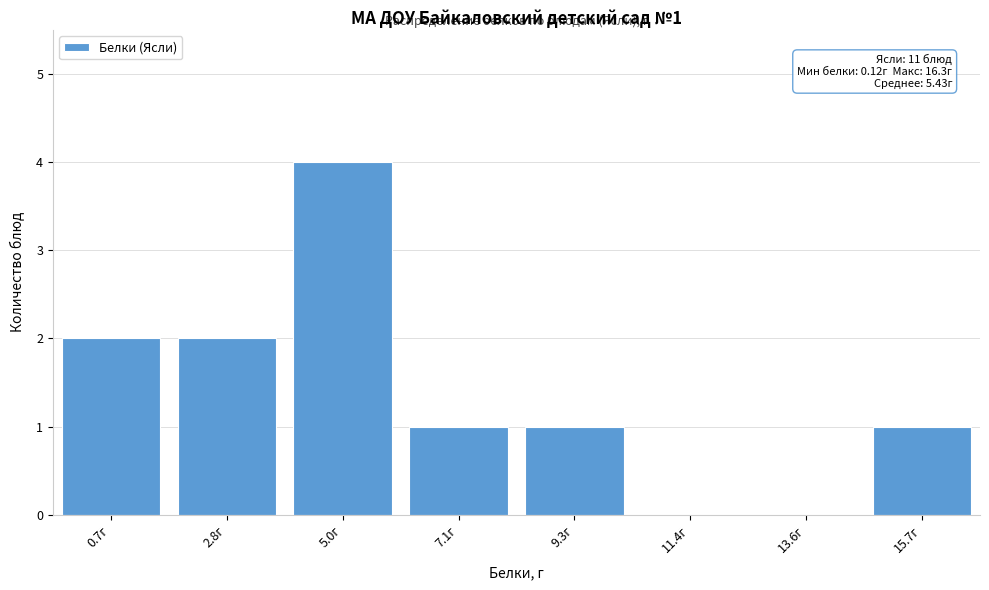

Reading left to right, transcribe all the data shown in this chart.

0.7г=2	2.8г=2	5.0г=4	7.1г=1	9.3г=1	11.4г=0	13.6г=0	15.7г=1